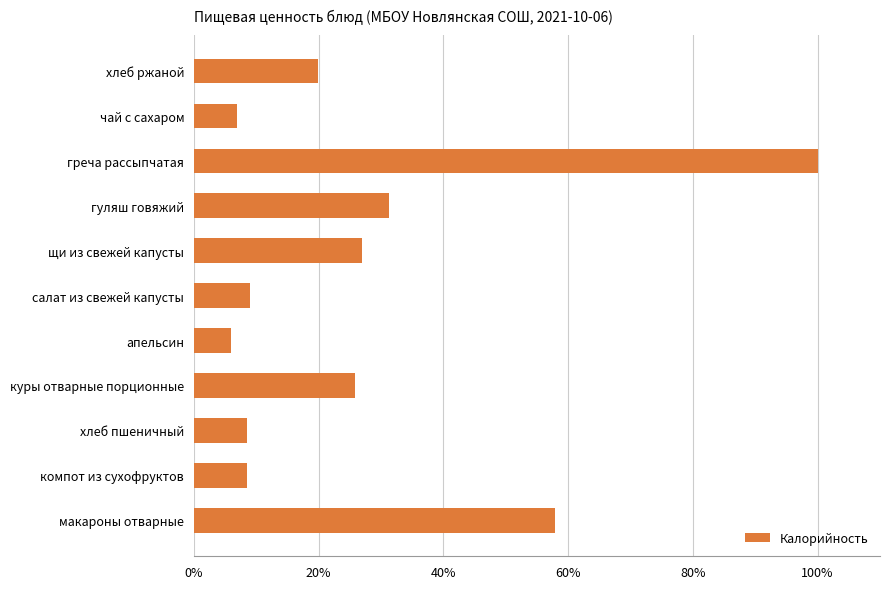

What is the change in value from греча рассыпчатая to чай с сахаром?

-93.1